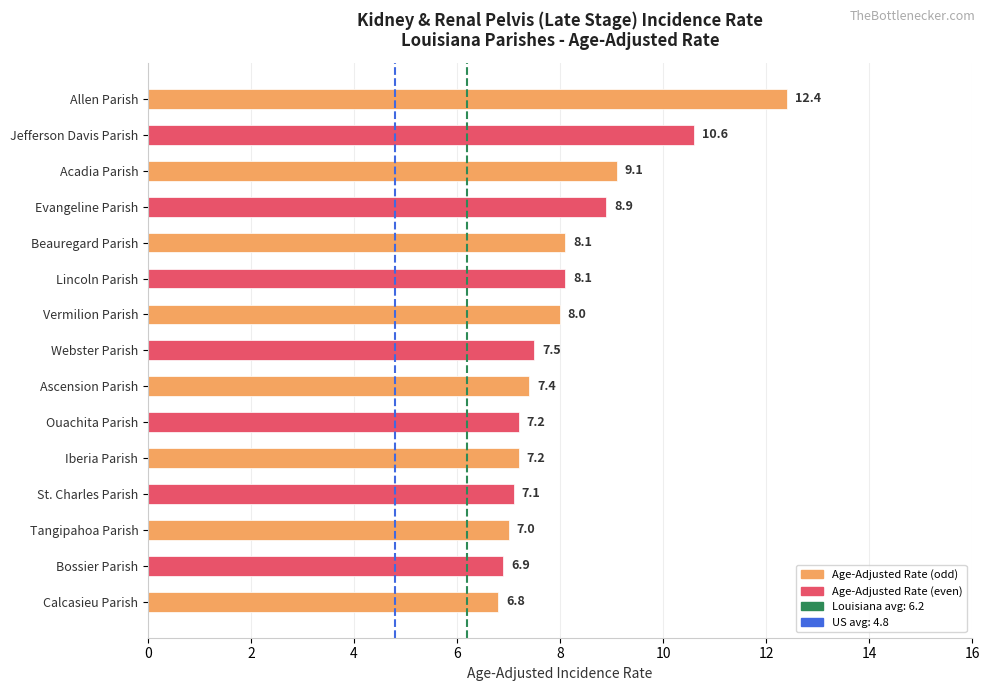

What is the average value?

8.2